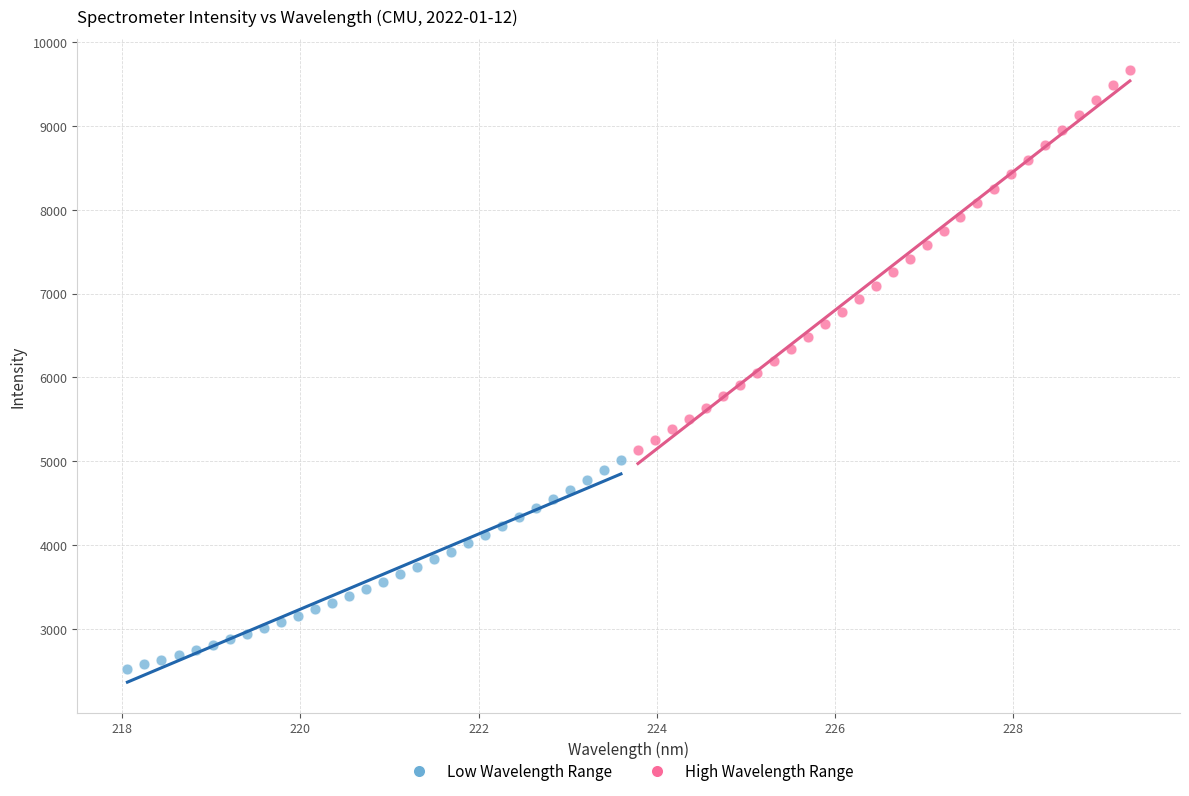

What are all the series names shown in the legend?

Low Wavelength Range, High Wavelength Range